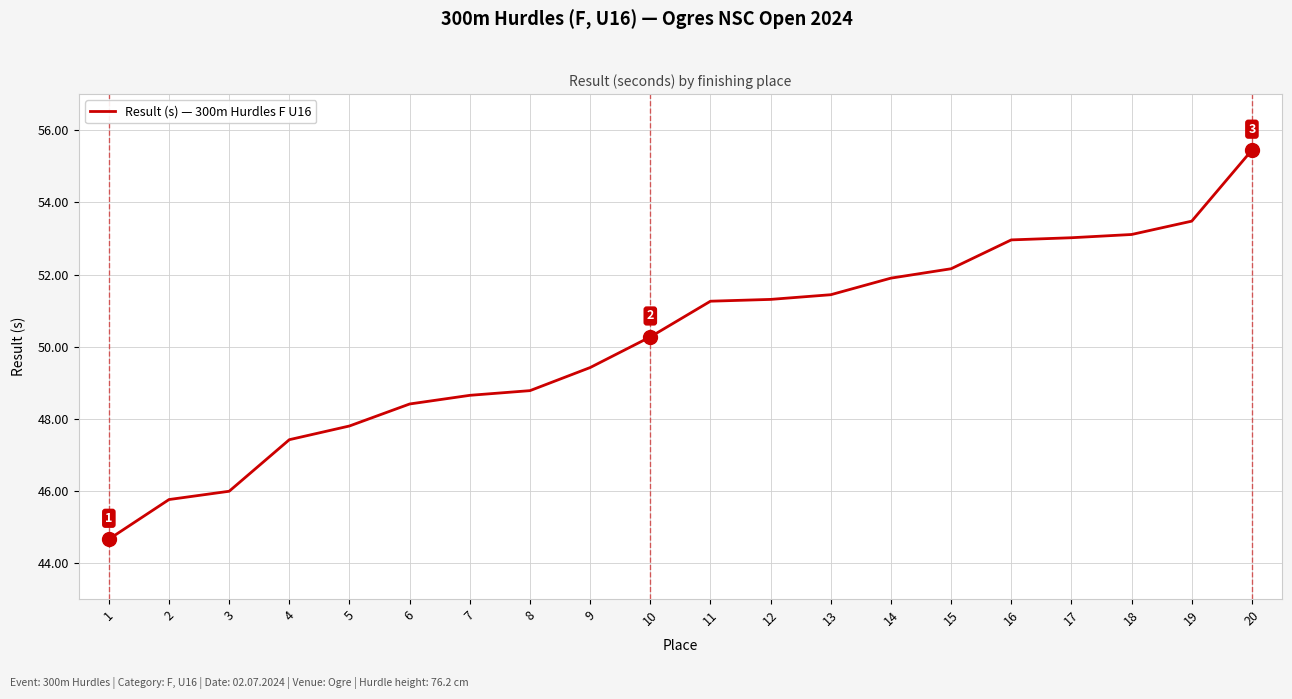

What is the difference between the maximum and minimum values?

10.8